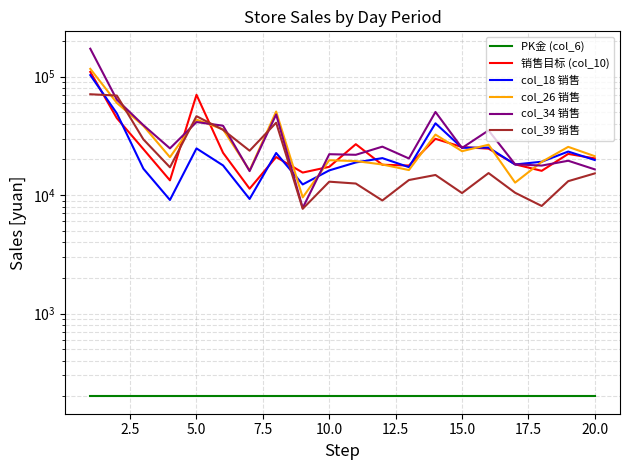

Rank the series by their maximum value, from lowest to highest.

PK金 (col_6), col_39 销售, col_18 销售, 销售目标 (col_10), col_26 销售, col_34 销售